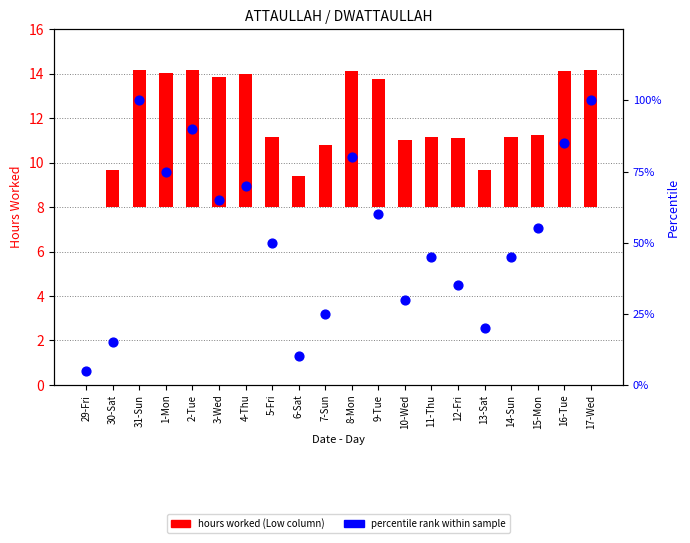

Is the value of percentile rank within sample at 16-Tue greater than the value of hours worked at 2-Tue?

Yes